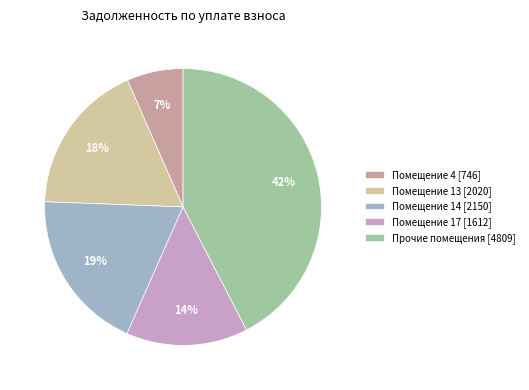

How many slices are in this pie chart?

5